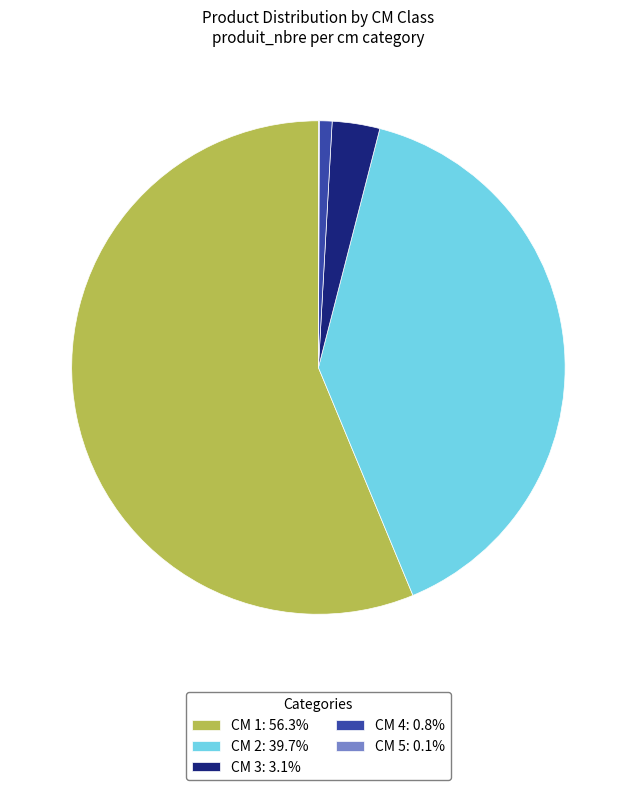

Is there a majority slice in this chart?

Yes